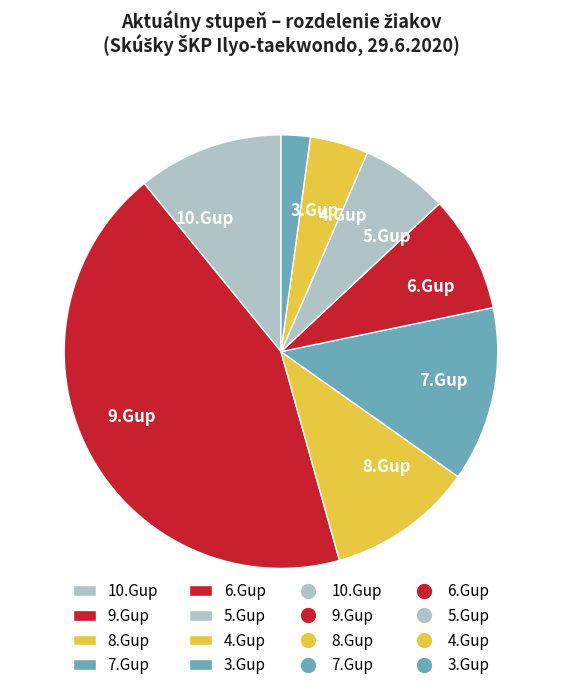

Which slice is the smallest?

3.Gup